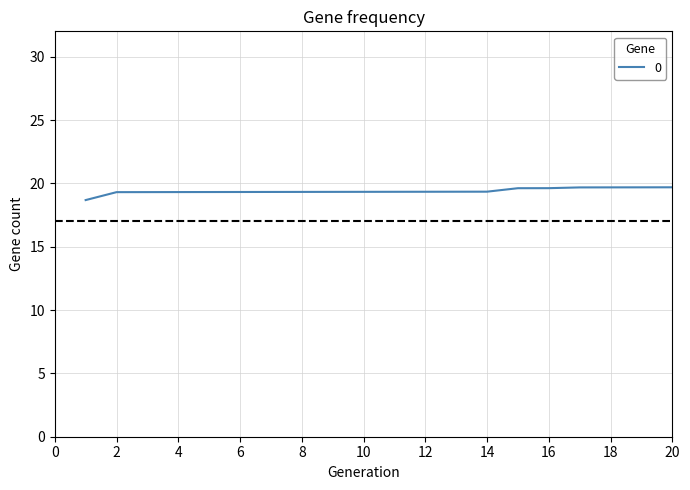

What is the difference between the maximum and minimum values?

1.0